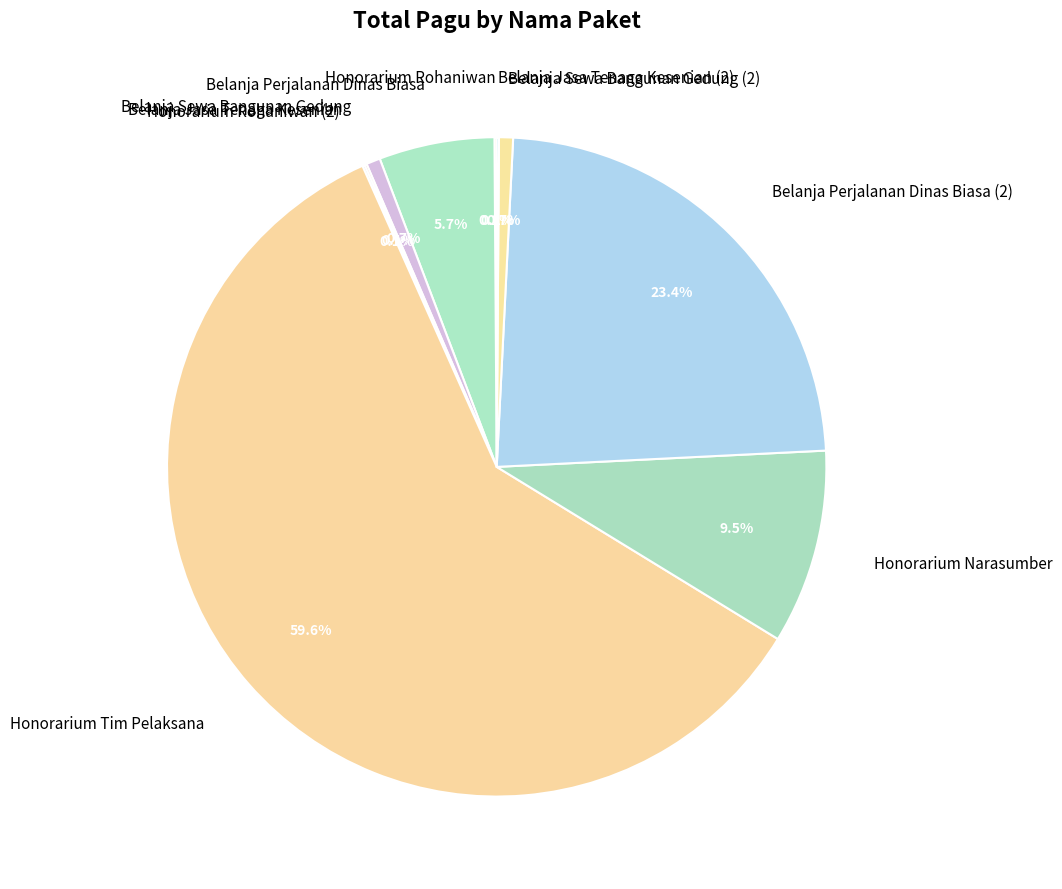

What is the ratio of the value at Belanja Perjalanan Dinas Biasa (2) to the value at Honorarium Tim Pelaksana?

0.4